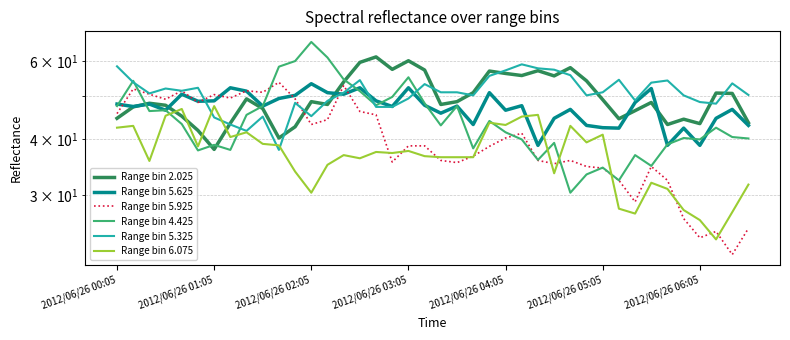

What is the sum of all Range bin 5.625 values?

1885.7